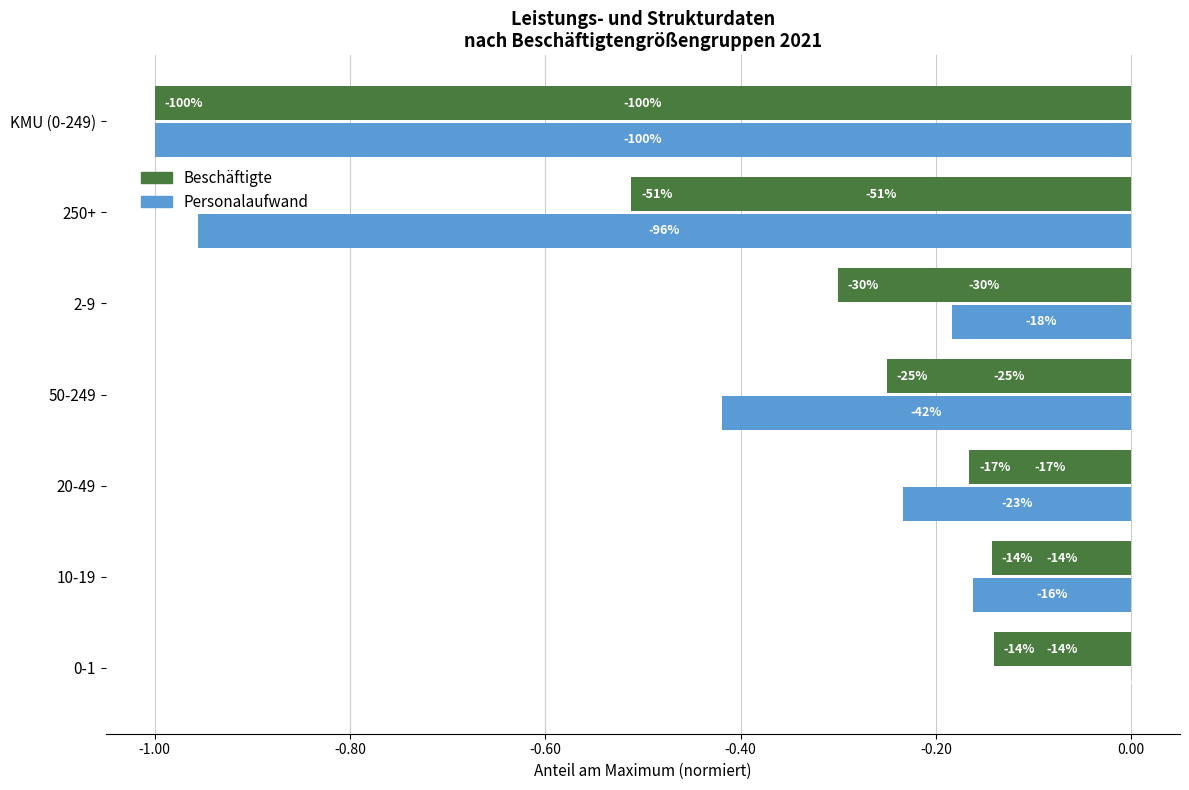

What are all the series names shown in the legend?

Beschäftigte, Personalaufwand